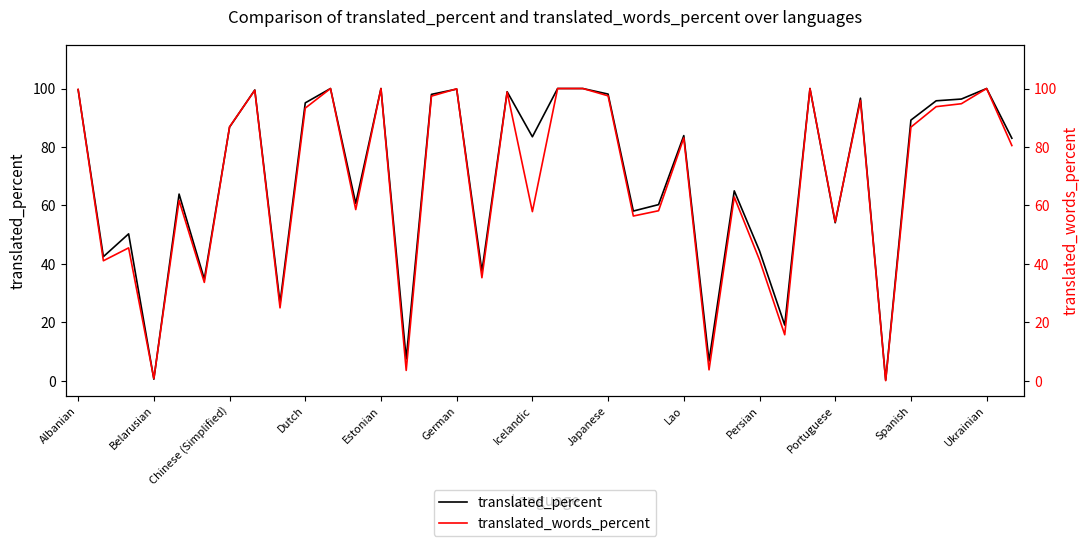

At which category does the chart reach its minimum across all series?

32